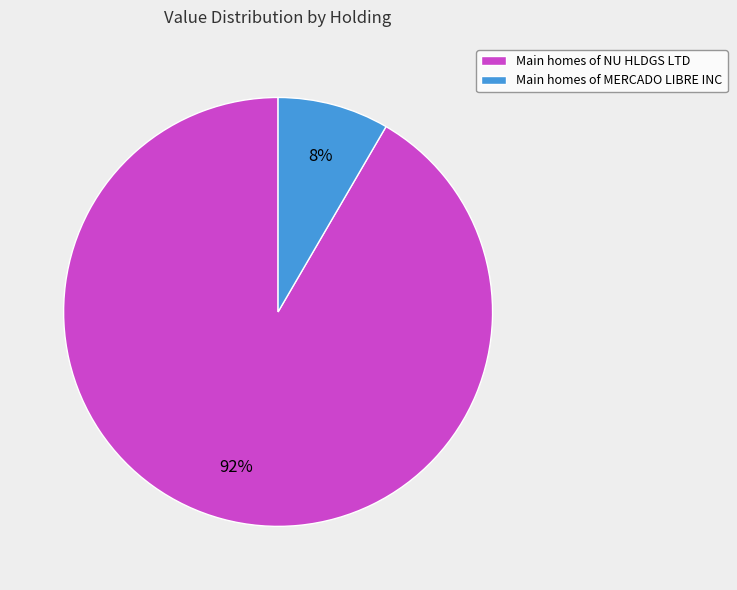

To the nearest percent, what percentage of the pie is Main homes of MERCADO LIBRE INC?

8%